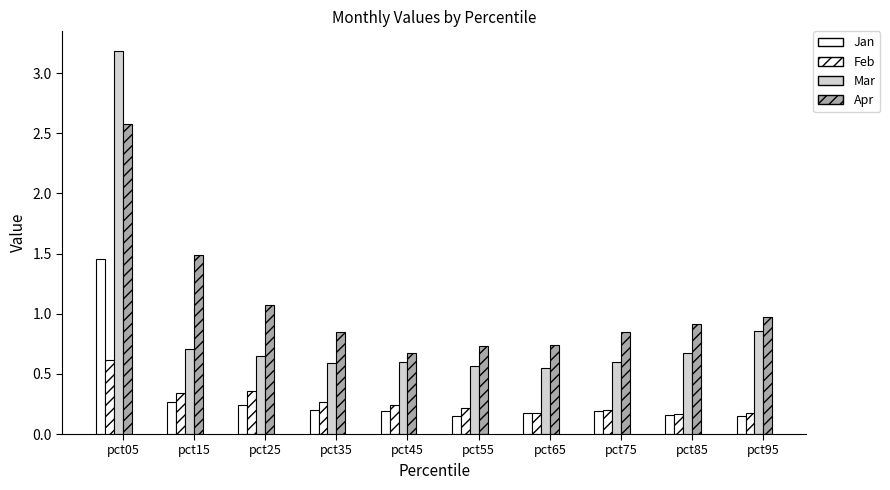

What value does the Apr series have at pct25?

1.1